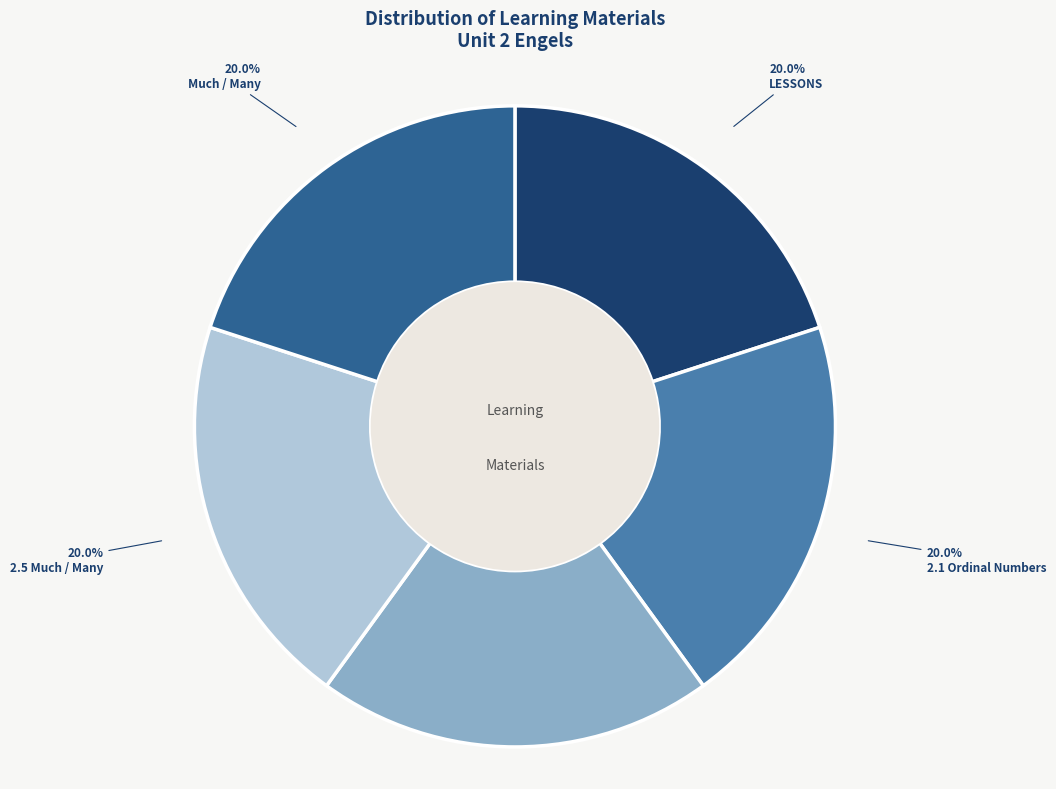

Count the number of slices in the pie.

5